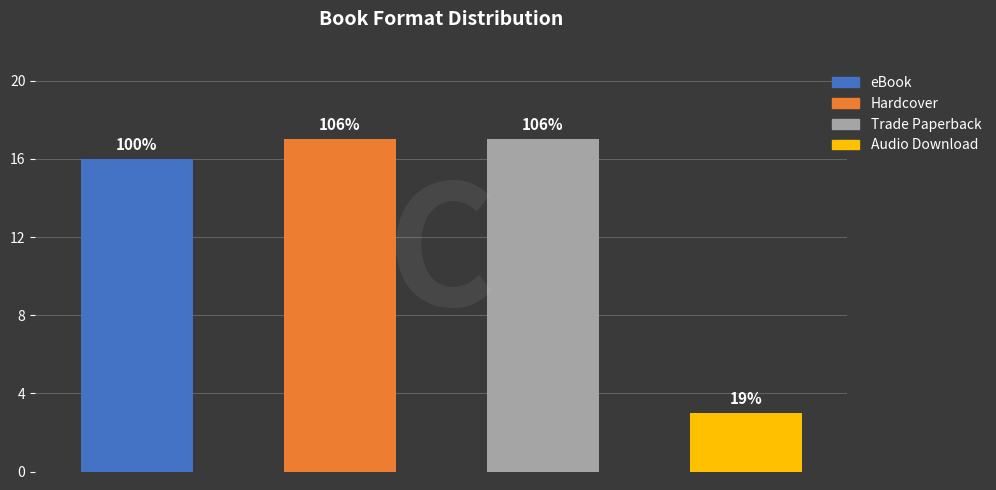

What is the difference between the values at Trade Paperback and Audio Download?

14